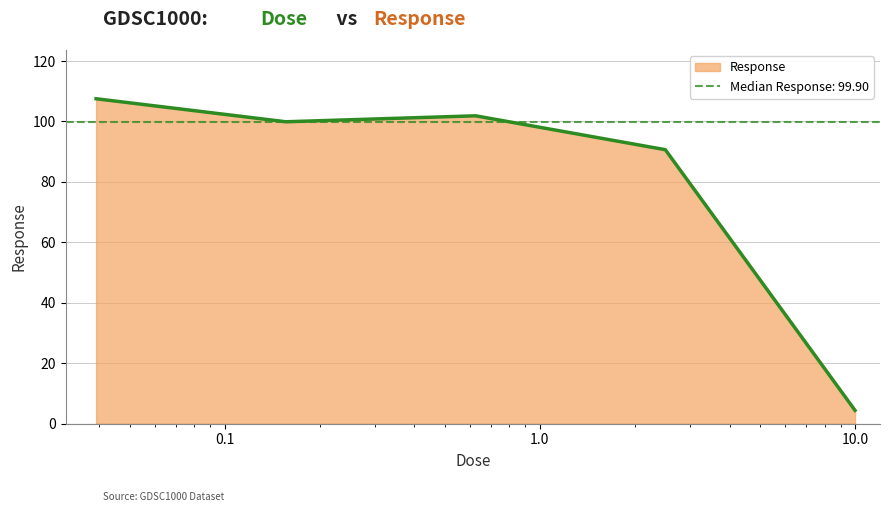

What is the minimum value shown in the chart?

4.4